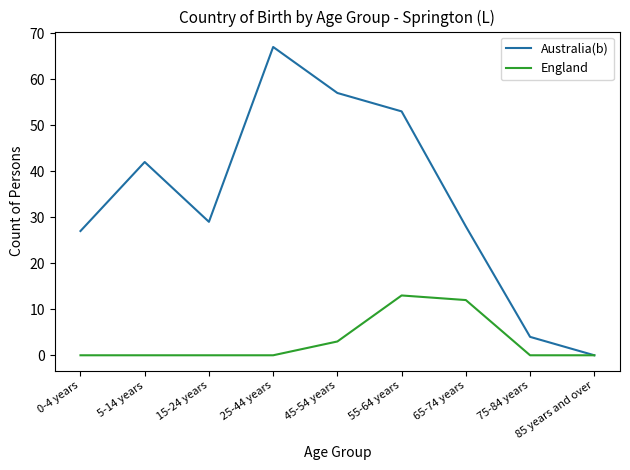

Is it true that England equals 0 at 0-4 years?

True